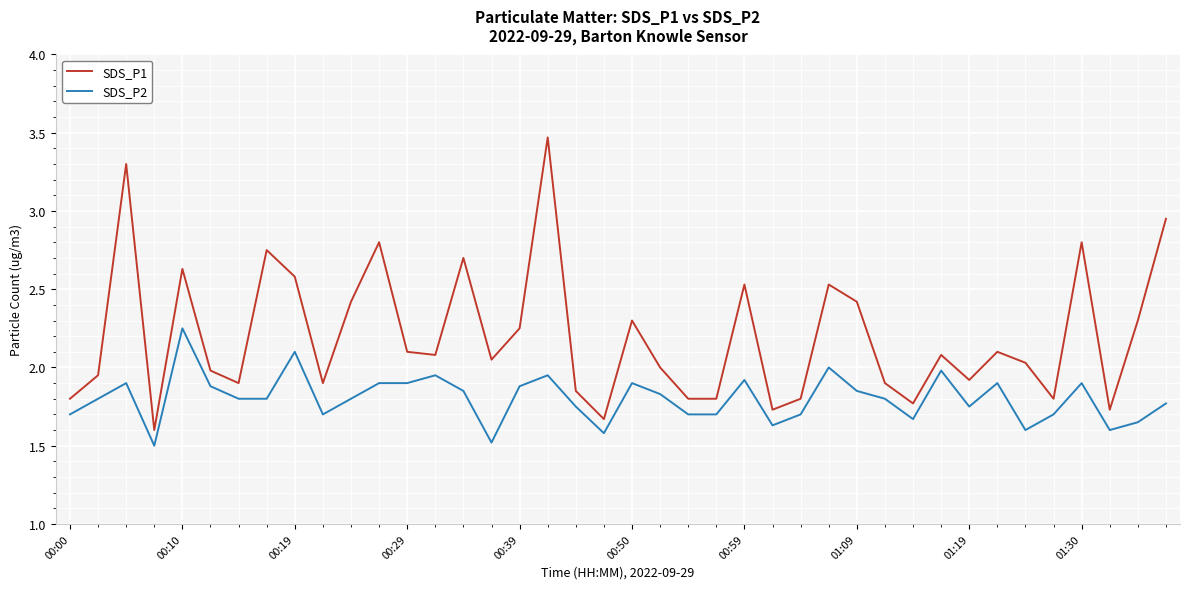

List the series in order of their overall mean, highest first.

SDS_P1, SDS_P2